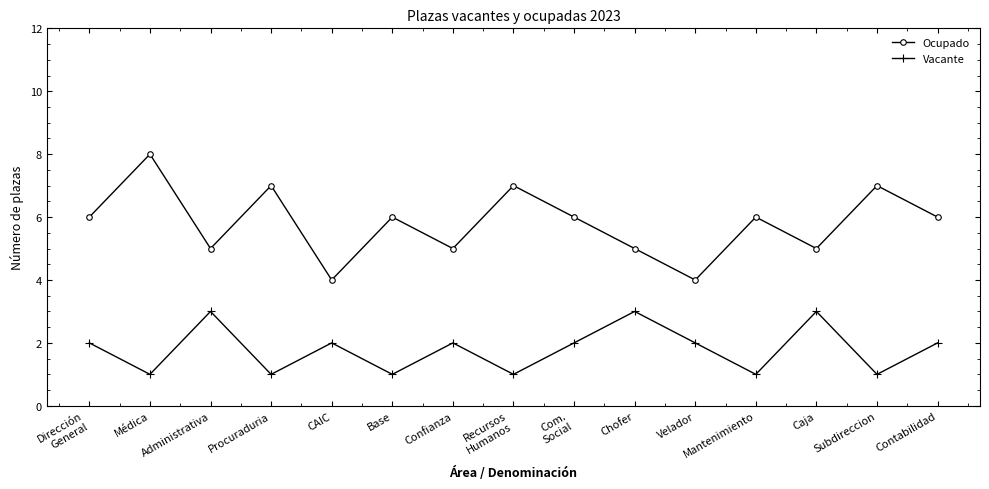

What is the difference between the Ocupado values at Contabilidad and Caja?

1